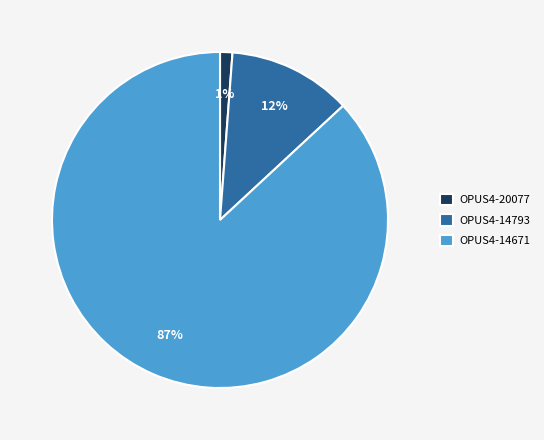

Between OPUS4-14793 and OPUS4-20077, which is larger?

OPUS4-14793